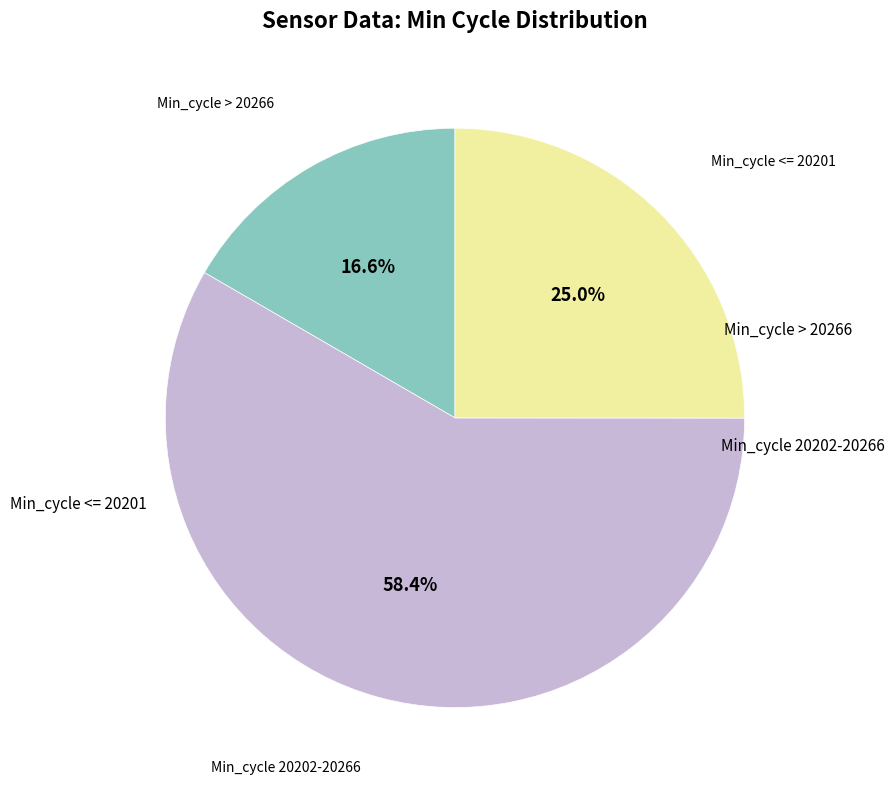

Is there any slice that represents more than half of the pie?

Yes